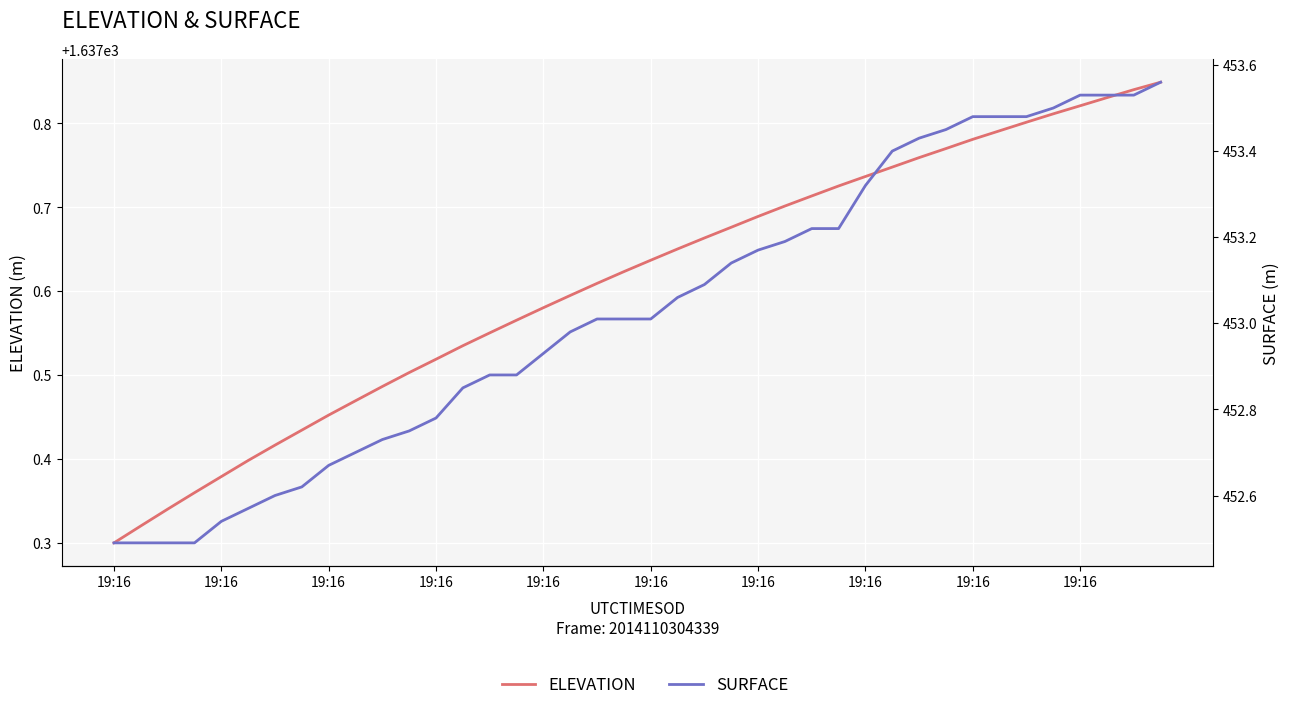

At 25, list the series in order from largest to smallest.

ELEVATION, SURFACE